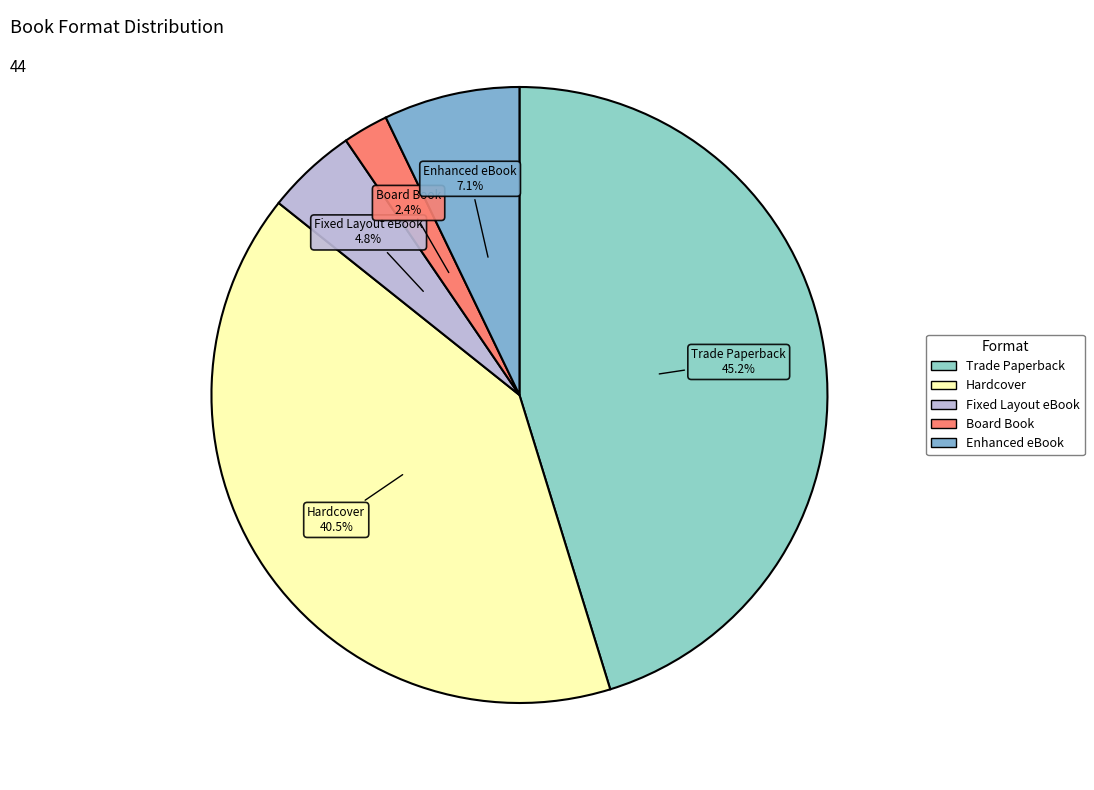

Which has a higher value, Enhanced eBook or Fixed Layout eBook?

Enhanced eBook